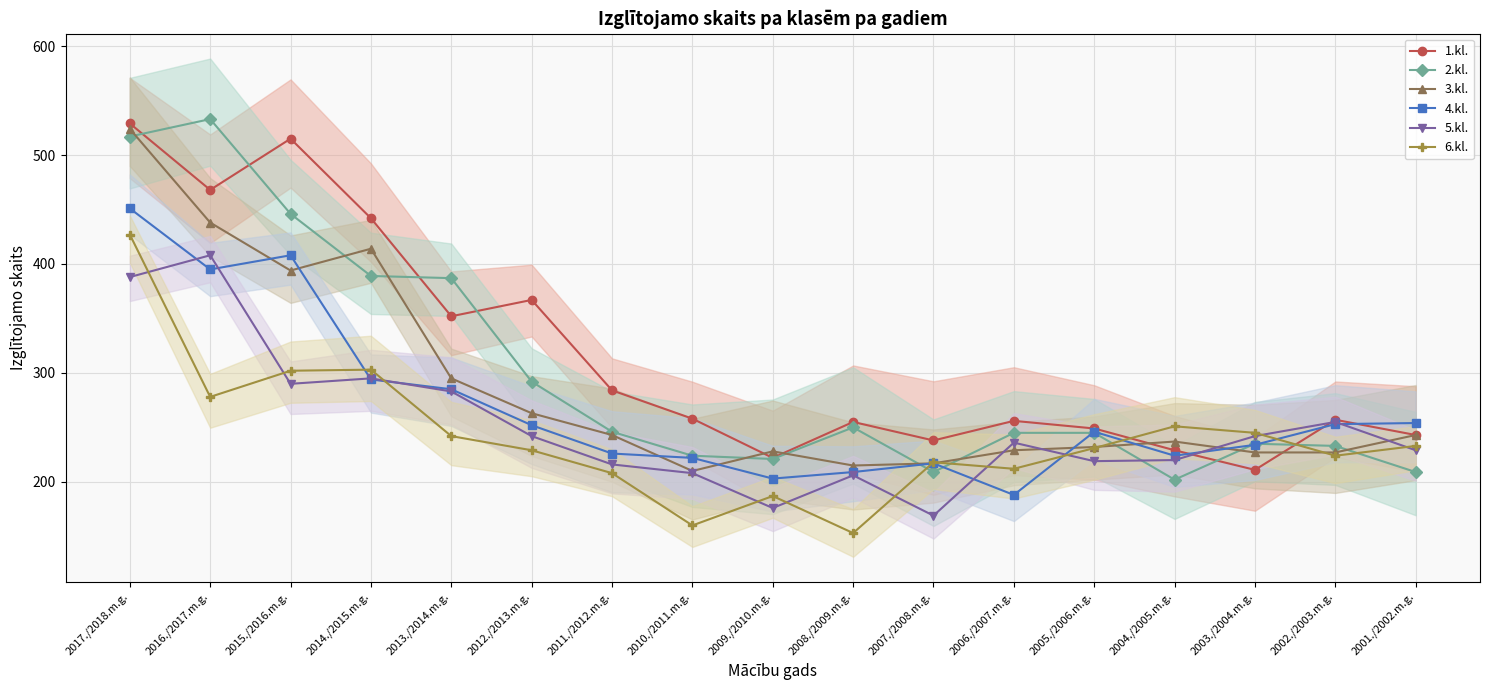

What is the label of the 5th point from the left?

2013./2014.m.g.